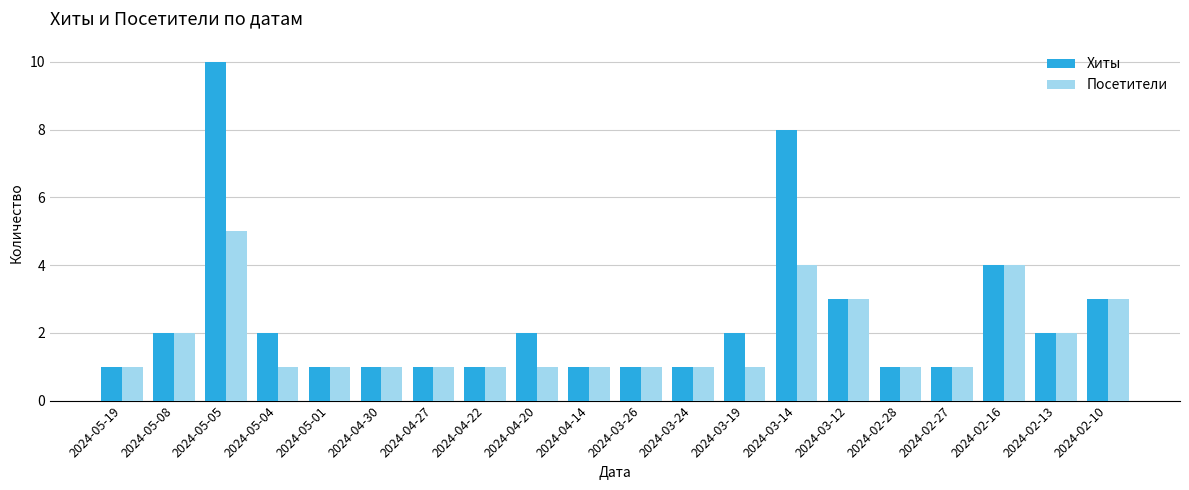

What is the label of the 8th bar from the right?

2024-03-19